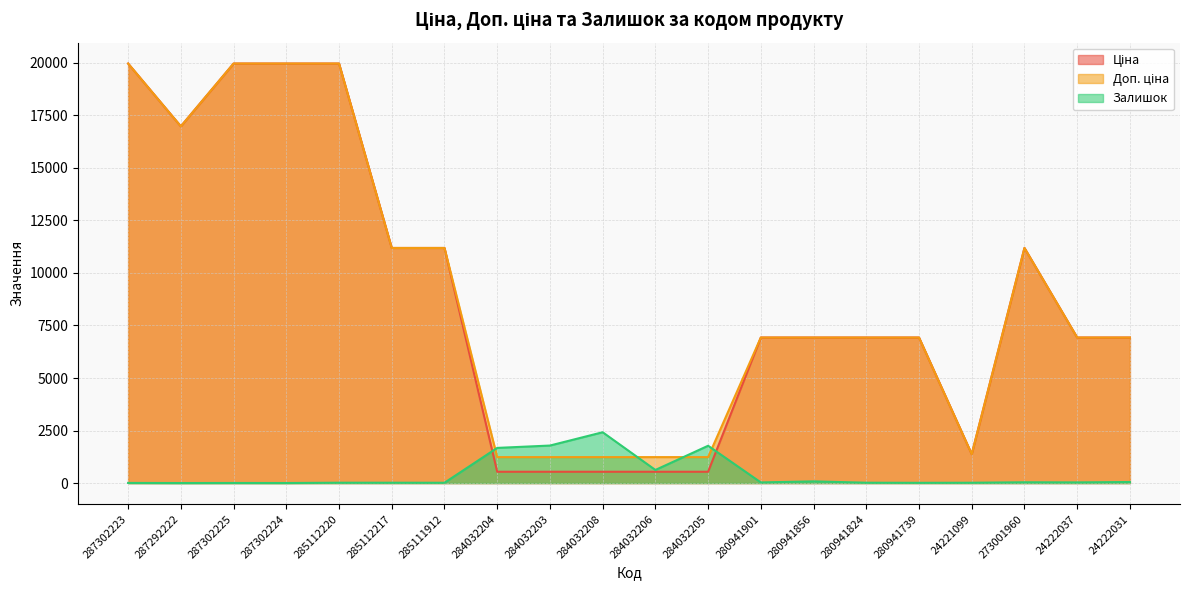

What is the label of the 13th point from the left?

280941901